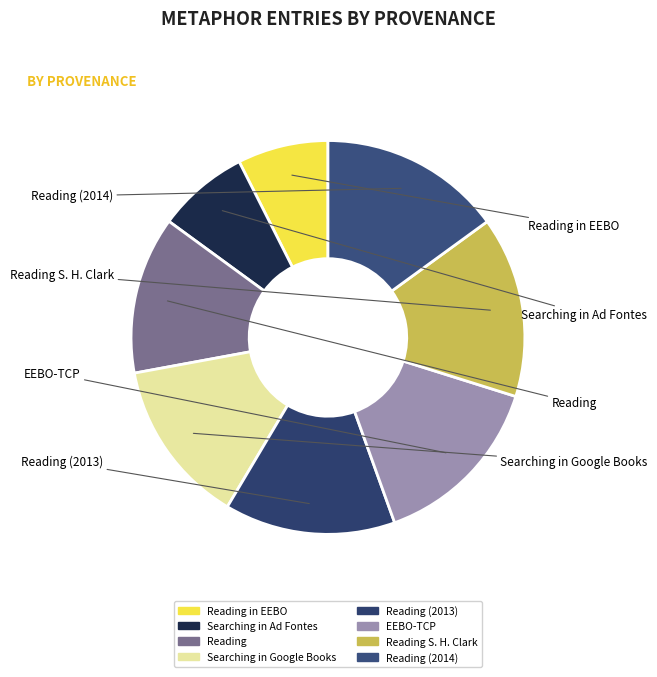

Which category has the smallest portion of the pie?

Reading in EEBO